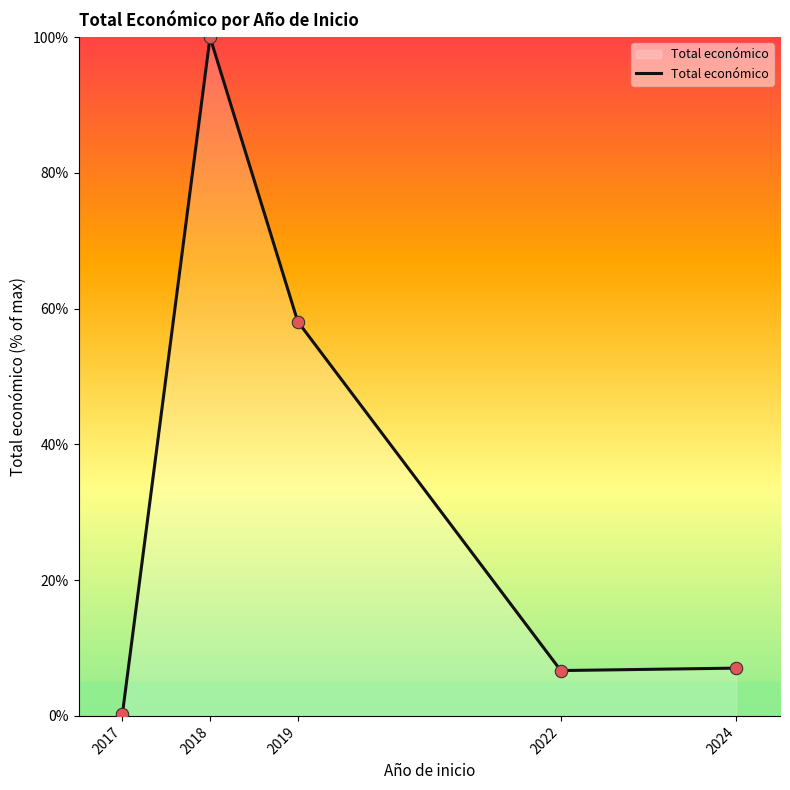

Between 2024 and 2019, which is larger?

2019